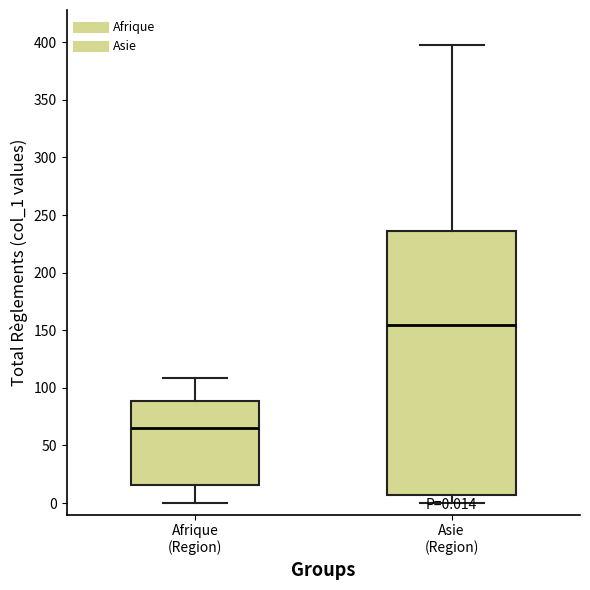

Which box's median line is the lowest?

Afrique (Region)